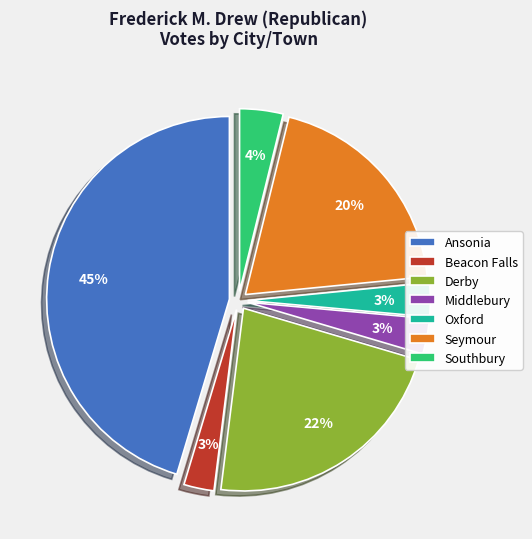

Do Seymour and Beacon Falls together represent more than half of the pie?

No